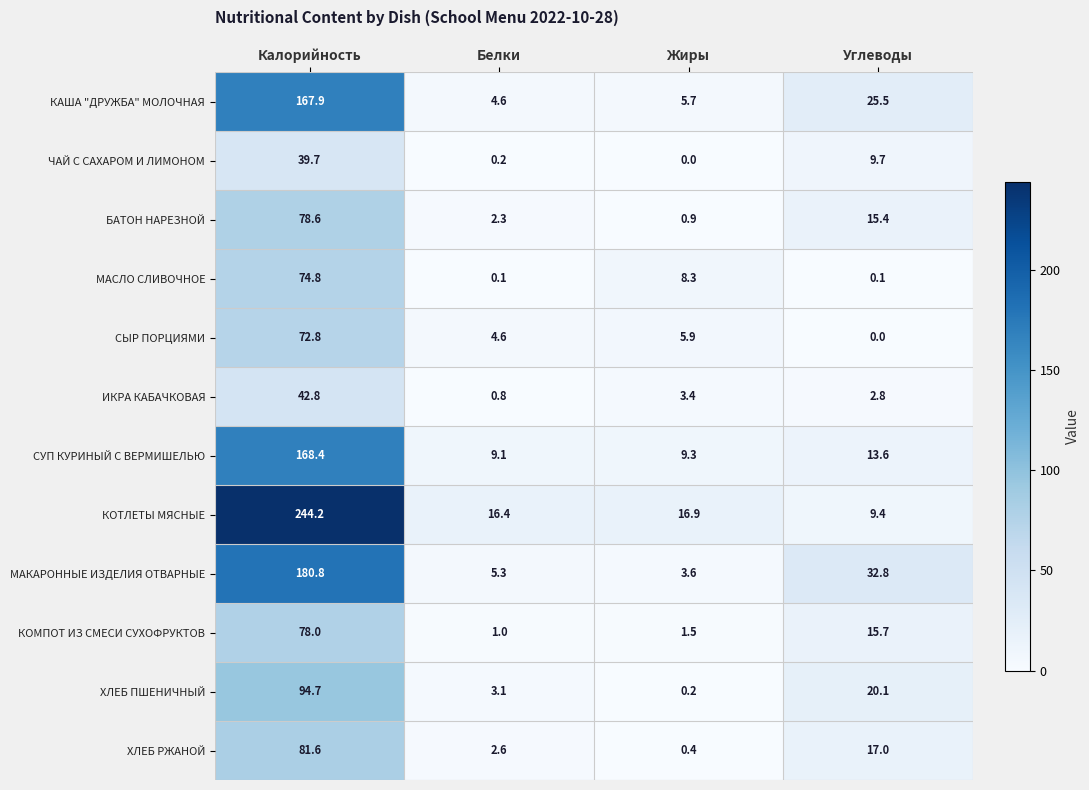

Which series has the largest total across all categories?

КОТЛЕТЫ МЯСНЫЕ